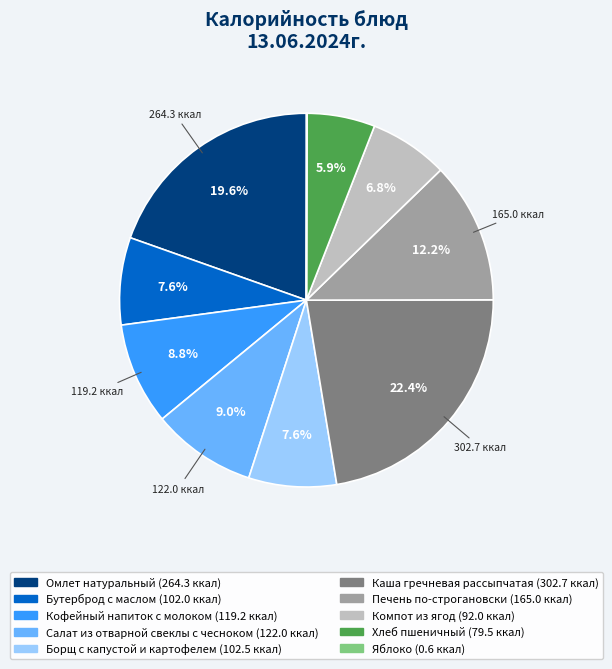

Does any single category account for the majority?

No